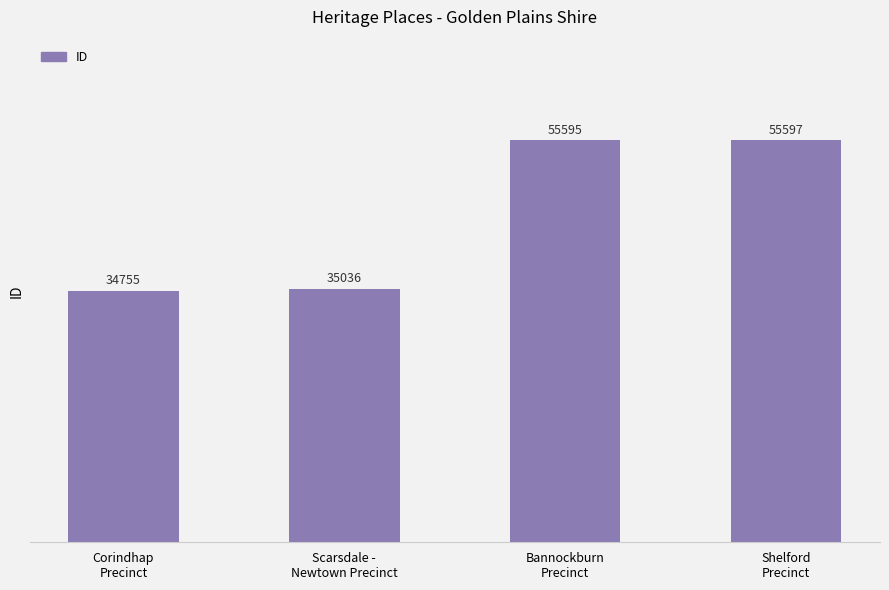

What is the difference between the maximum and minimum values?

20842